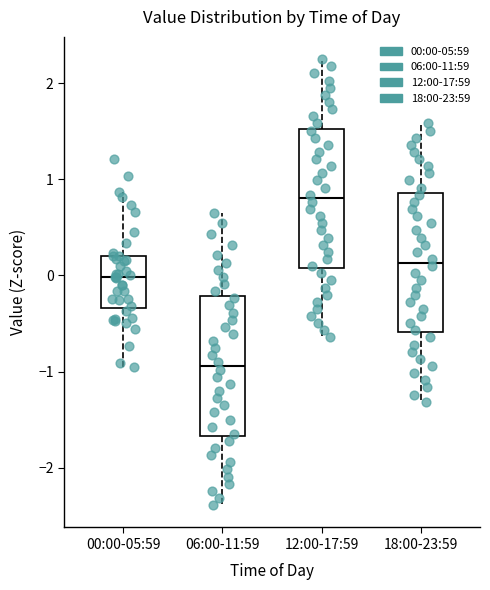

Where is the upper edge of the box for 06:00-11:59 on the y-axis? The values are not printed on the chart, so give them approximately, as read against the axis.

-0.2